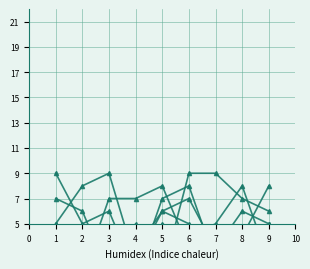

True or false: col_2 and col_8 intersect in this chart.

True